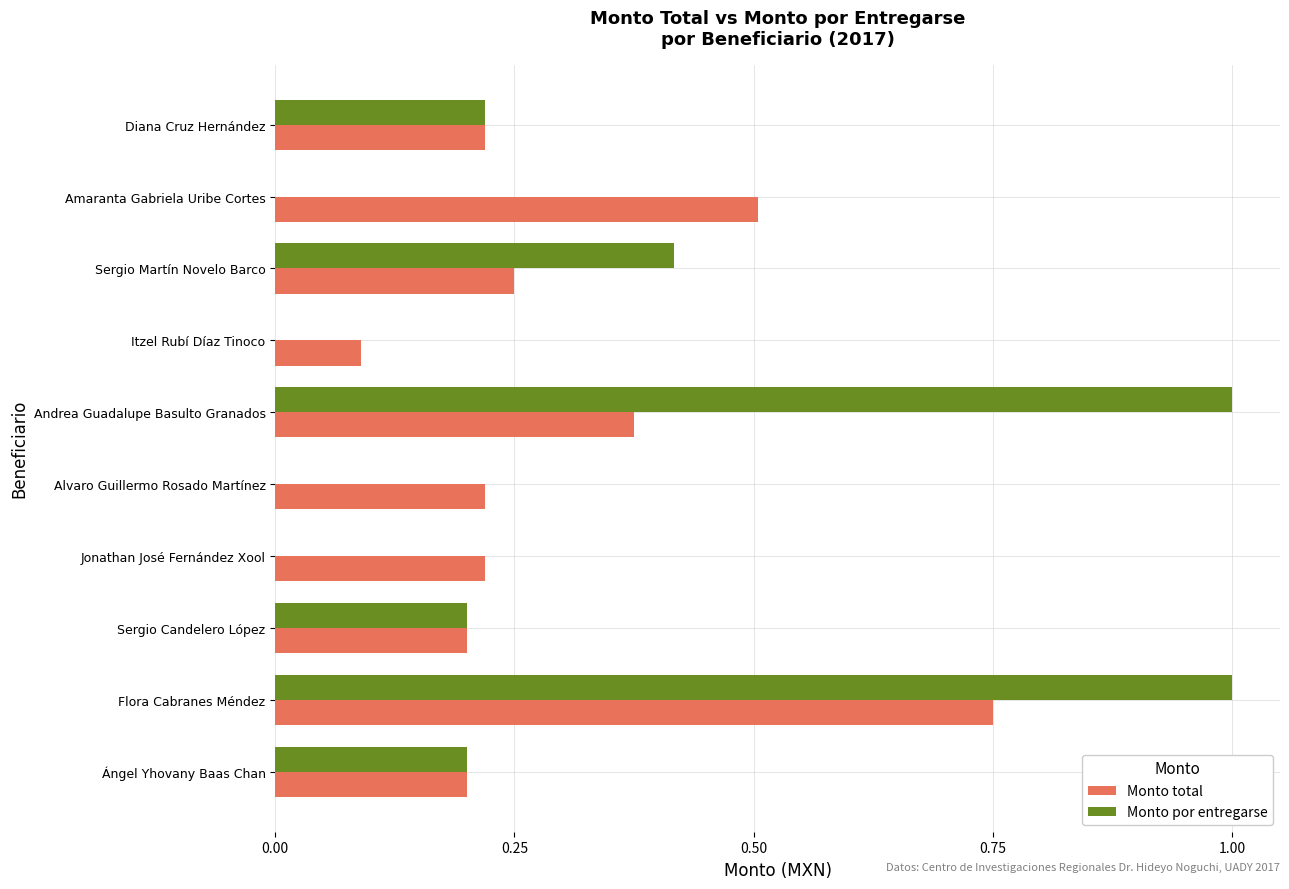

Between Ángel Yhovany Baas Chan and Amaranta Gabriela Uribe Cortes, which series saw the biggest shift?

Monto total